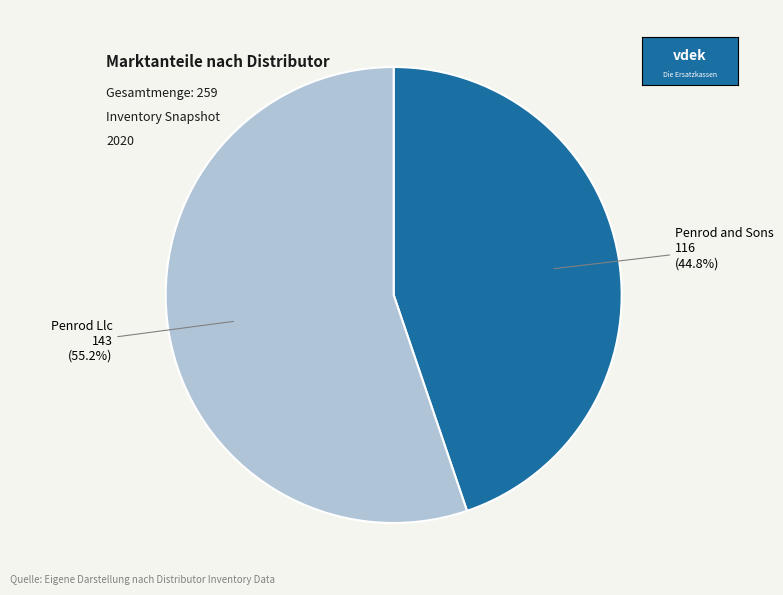

Is there any slice that represents more than half of the pie?

Yes